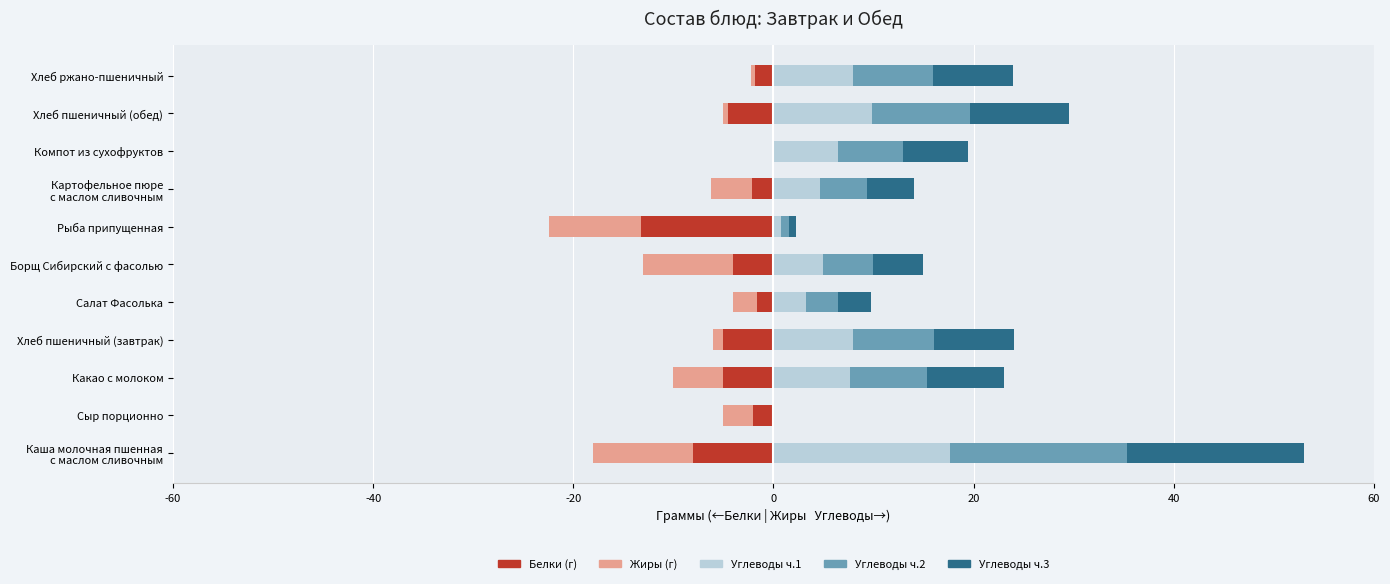

Reading right to left, transcribe all the data shown in this chart.

Белки (г): -1.9	-4.6	-0.1	-2.2	-13.2	-4.0	-1.7	-5.0	-5.0	-2.0	-8.0
Жиры (г): -0.4	-0.5	0.0	-4.1	-9.2	-9.0	-2.3	-1.0	-5.0	-3.0	-10.0
Углеводы ч.1: 8.0	9.8	6.5	4.7	0.8	5.0	3.2	8.0	7.7	0.0	17.7
Углеводы ч.2: 8.0	9.8	6.5	4.7	0.8	5.0	3.2	8.0	7.7	0.0	17.7
Углеводы ч.3: 8.0	9.8	6.5	4.7	0.8	5.0	3.2	8.0	7.7	0.0	17.7